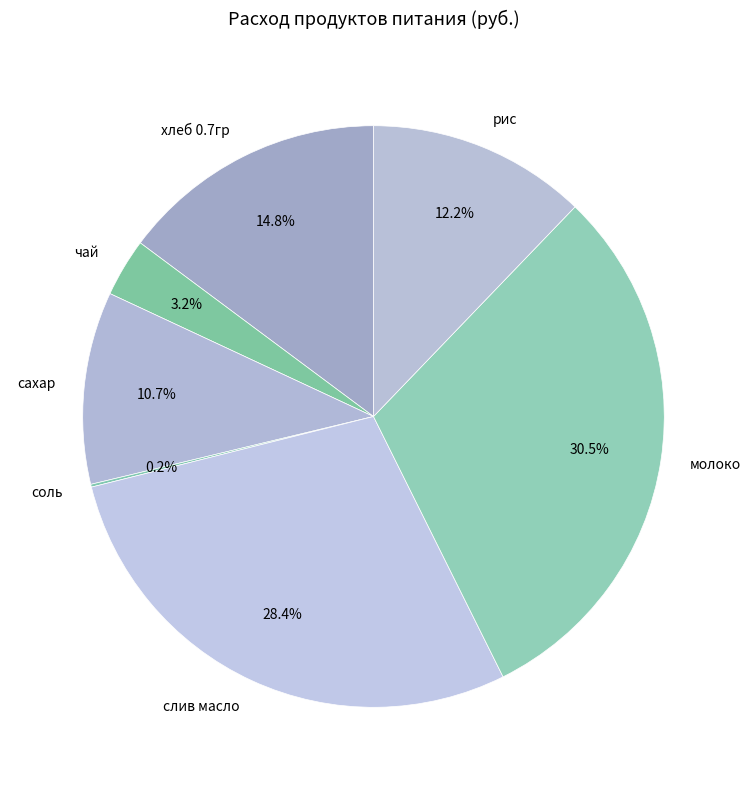

Is there a majority slice in this chart?

No